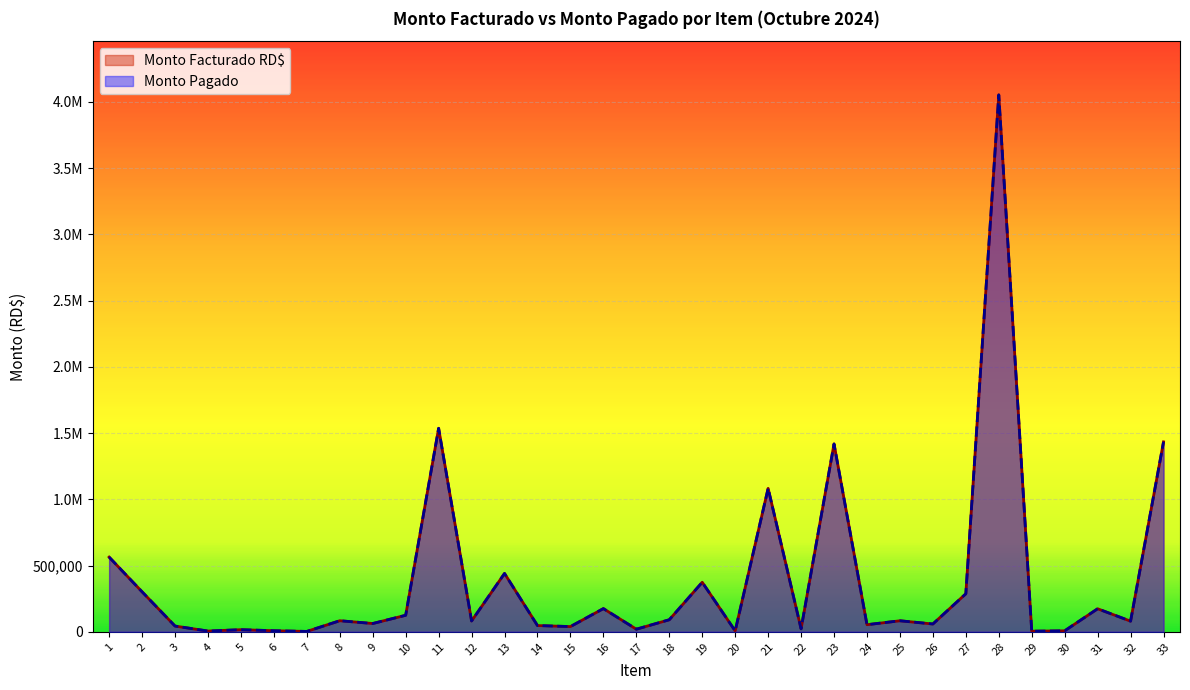

Does the chart display data point markers on the line(s)?

No